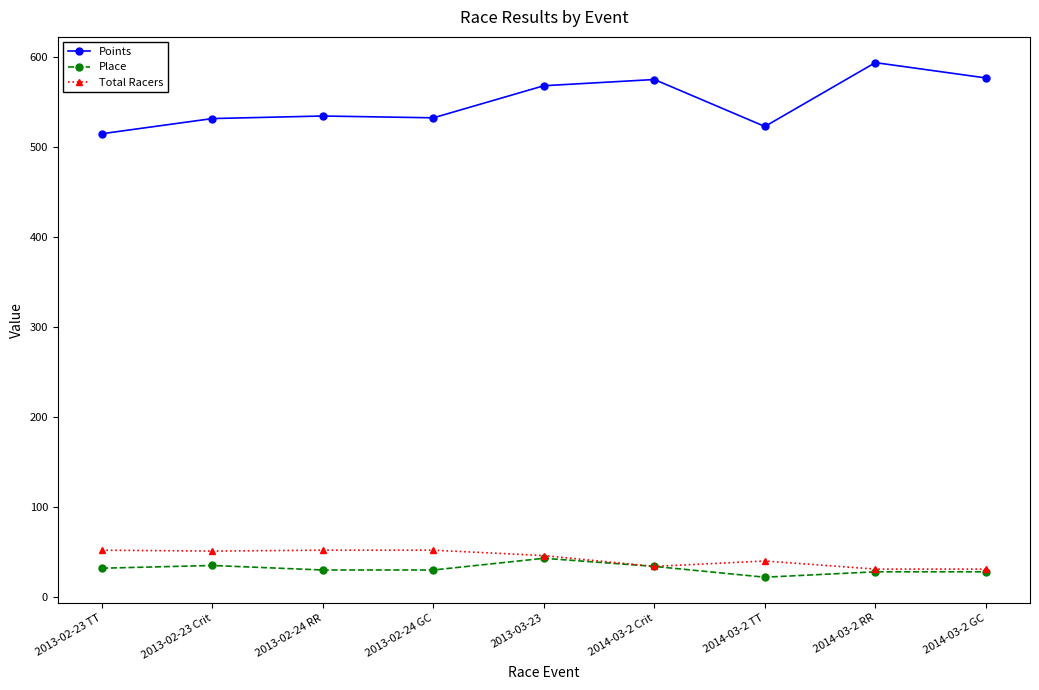

What position from the left is 2014-03-2 GC?

9